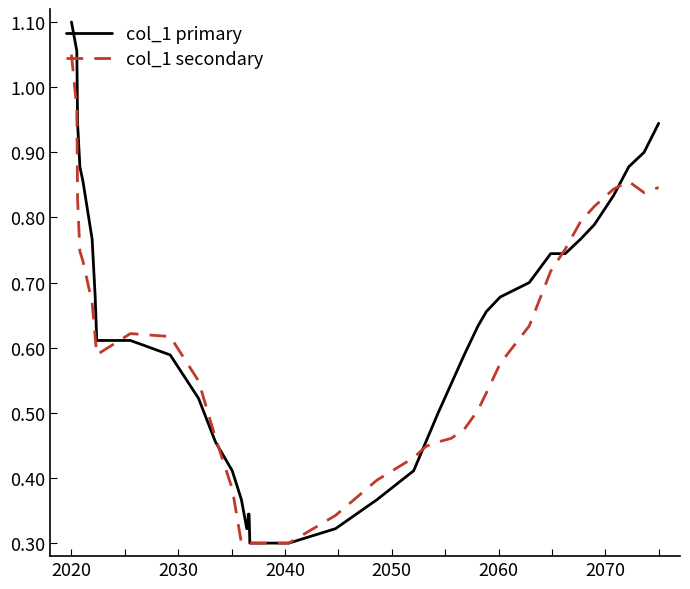

Is this an area chart (filled region under the line)?

No